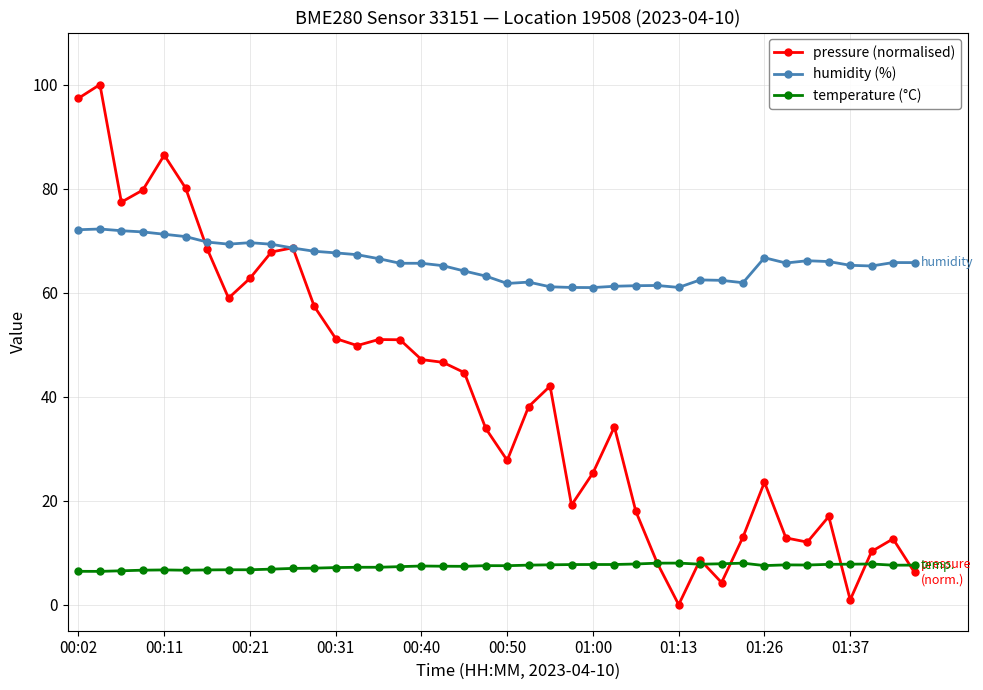

True or false: temperature (°C) and humidity (%) intersect in this chart.

False